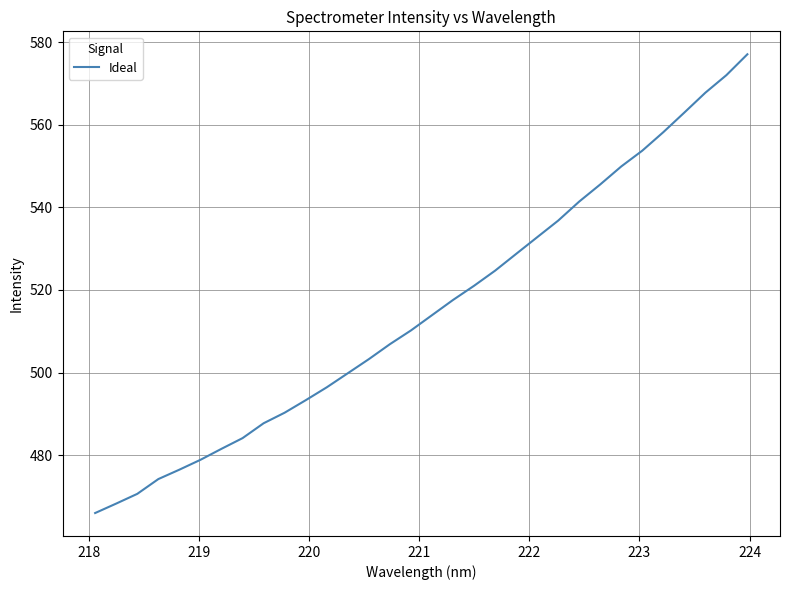

What is the greatest value displayed?

577.1